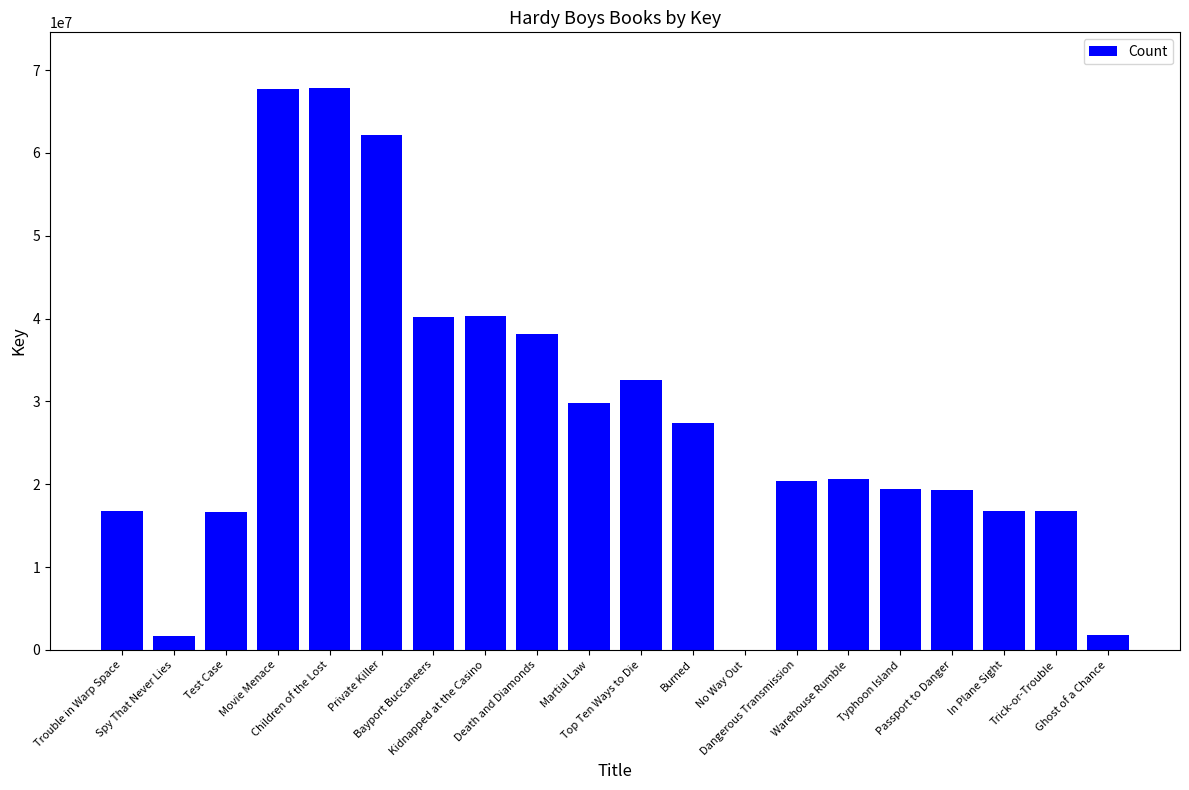

What is the sum of all values?

556138206